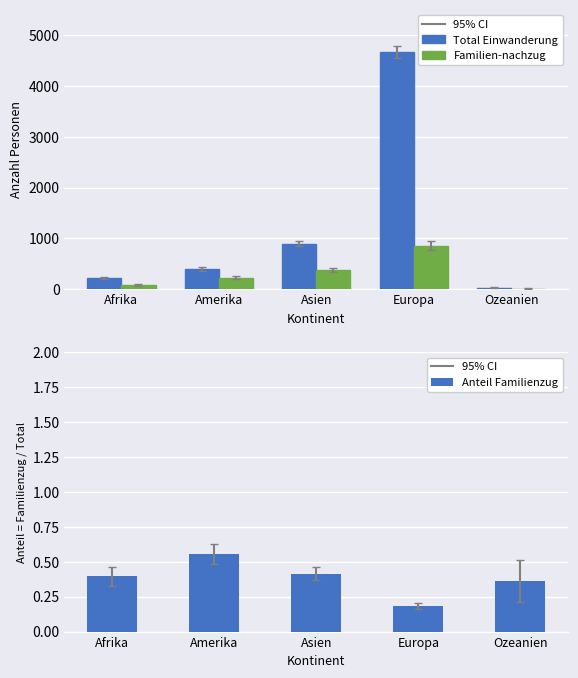

Where is Familien-nachzug nearest to the value 435?

Asien